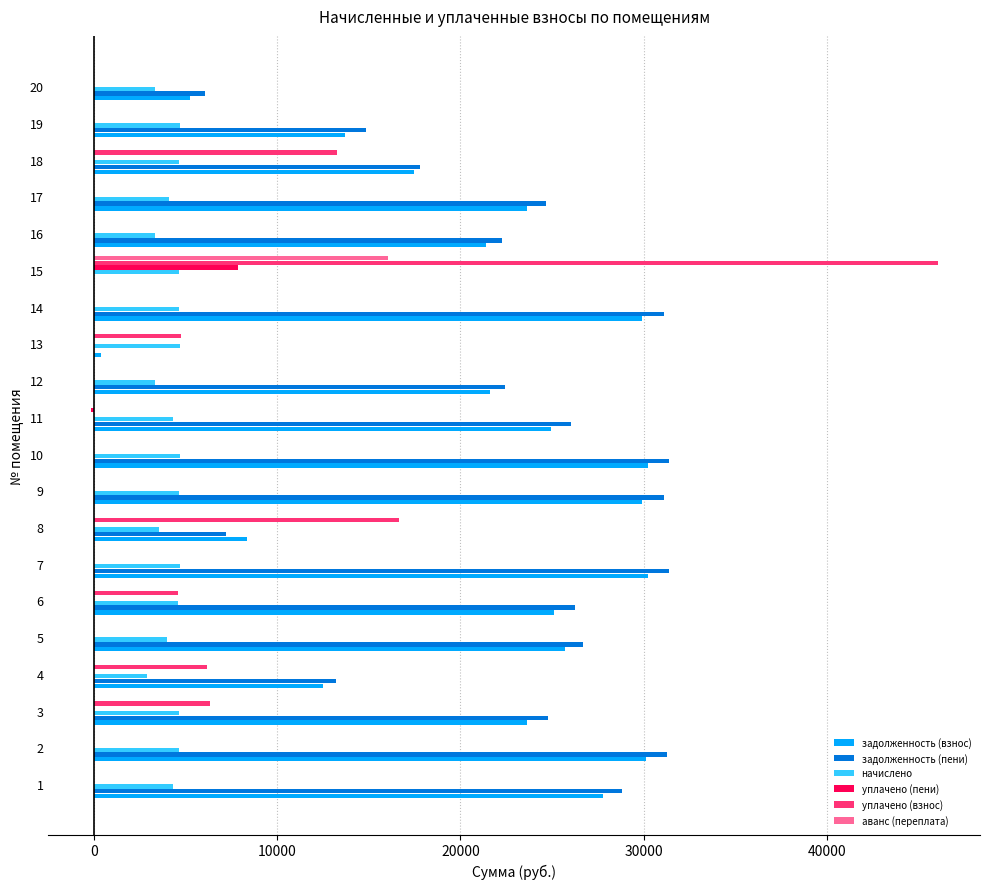

Reading left to right, transcribe all the data shown in this chart.

задолженность (взнос): 27753.4	30112.8	23645.7	12501.1	25698.5	25105.4	30236.9	8339.6	29926.3	30236.9	24964.1	21606.7	389.6	29926.3	0.0	21420.5	23624.1	17456.4	13679.8	5220.0
задолженность (пени): 28826.2	31276.8	24804.9	13223.5	26691.8	26252.6	31405.7	7227.6	31083.1	31405.7	26036.9	22441.9	24.5	31083.1	0.0	22248.5	24653.7	17793.2	14851.0	6055.2
начислено: 4291.2	4656.0	4636.8	2889.6	3973.4	4588.8	4675.2	3552.0	4627.2	4675.2	4291.2	3340.8	4675.2	4627.2	4636.8	3312.0	4118.4	4627.2	4684.8	3340.8
уплачено (пени): 0.0	0.0	0.0	0.0	0.0	0.0	0.0	0.0	0.0	0.0	0.0	0.0	0.0	0.0	7849.2	0.0	0.0	0.0	0.0	0.0
уплачено (взнос): 0.0	0.0	6342.8	6187.5	0.0	4572.8	0.0	16633.0	0.0	0.0	0.0	0.0	4766.9	0.0	46040.2	0.0	0.0	13290.0	0.0	0.0
аванс (переплата): 0.0	0.0	0.0	0.0	0.0	0.0	0.0	0.0	0.0	0.0	0.0	0.0	0.0	0.0	16051.7	0.0	0.0	0.0	0.0	0.0